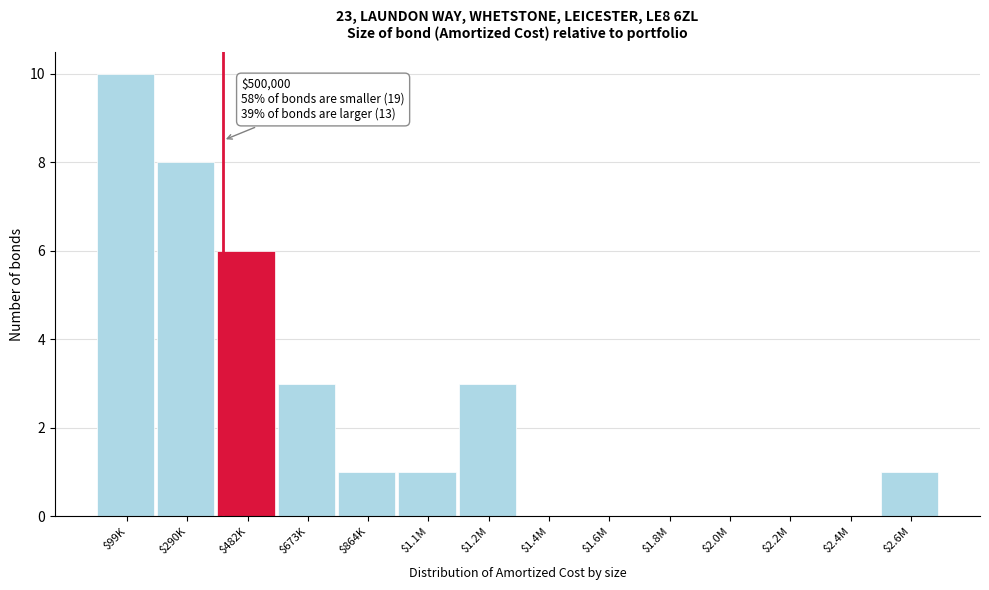

At which label is the value closest to 5?

$482K